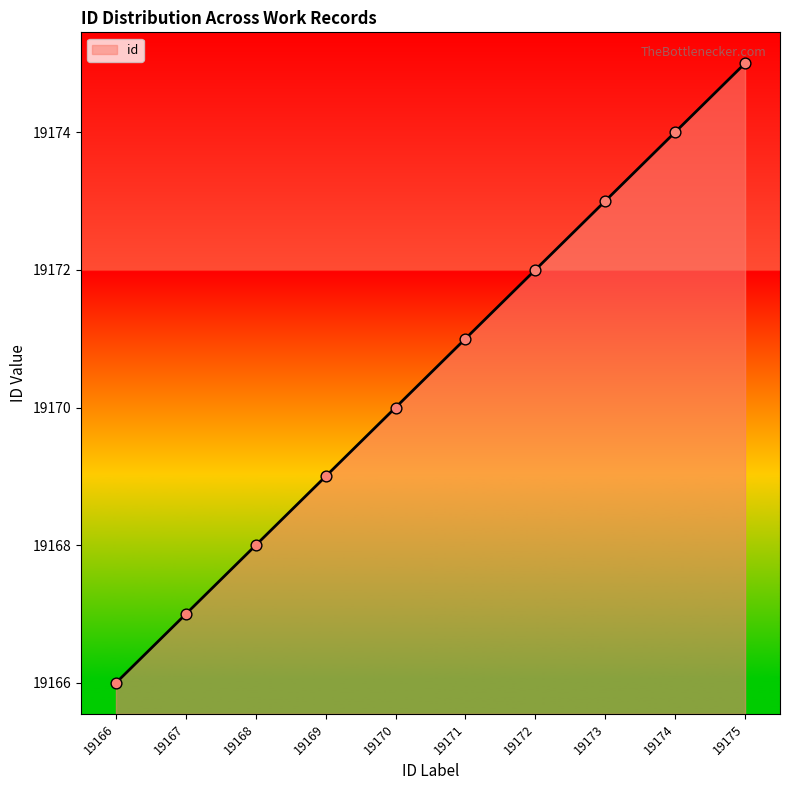

What is the change in value from 19167 to 19170?

+3